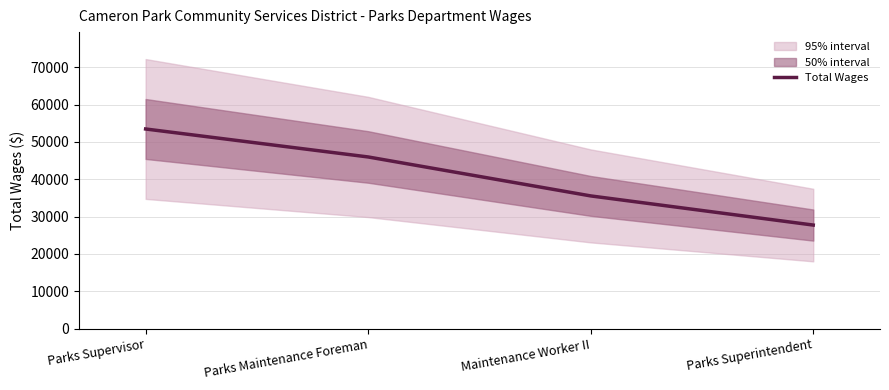

True or false: the data shows 53455 at Parks Supervisor.

True